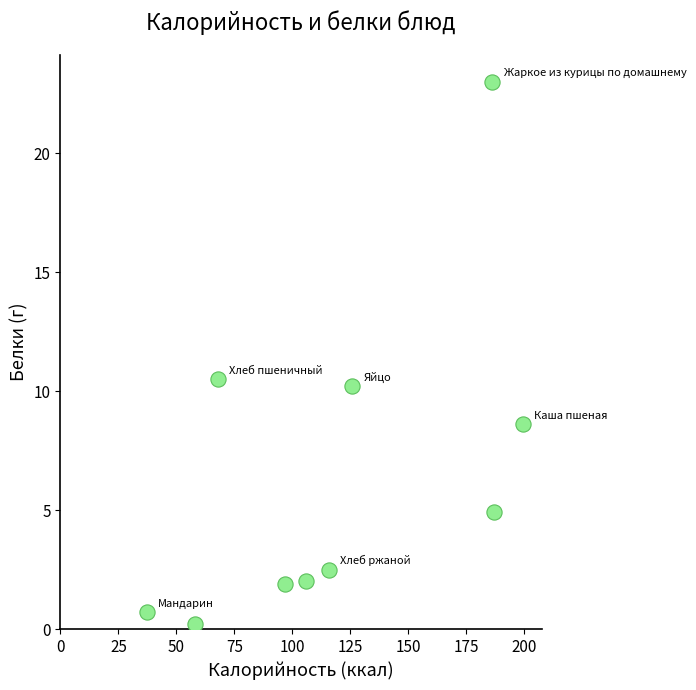

What Y value in the scatter plot is closest to 11?

10.5